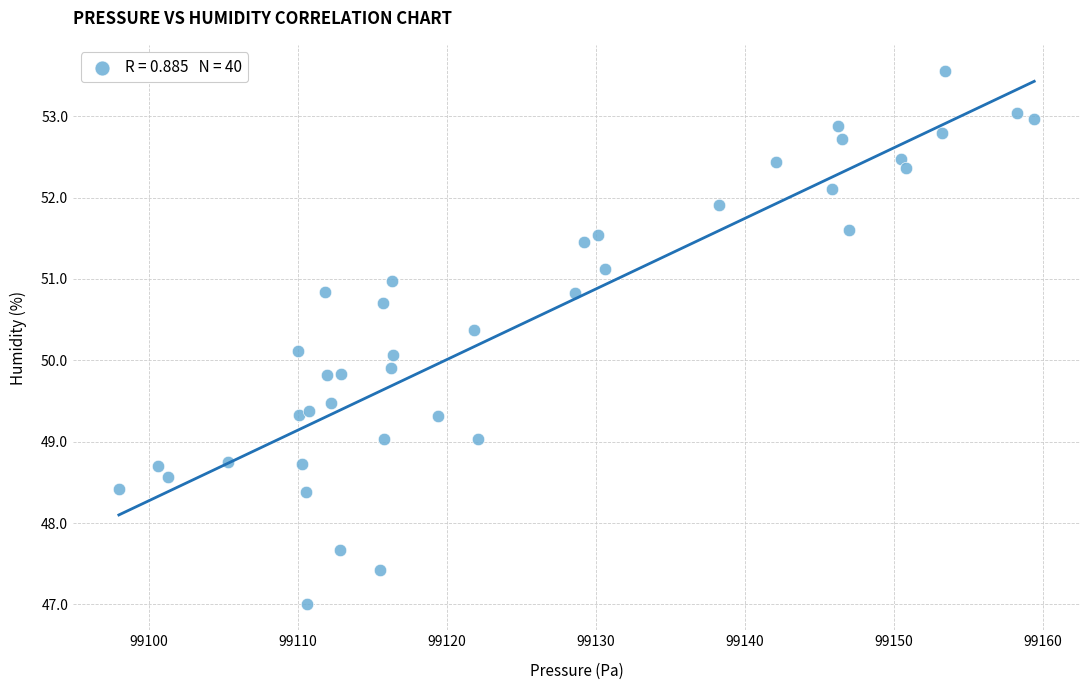

What is the range of X values (max minus min)?

61.4